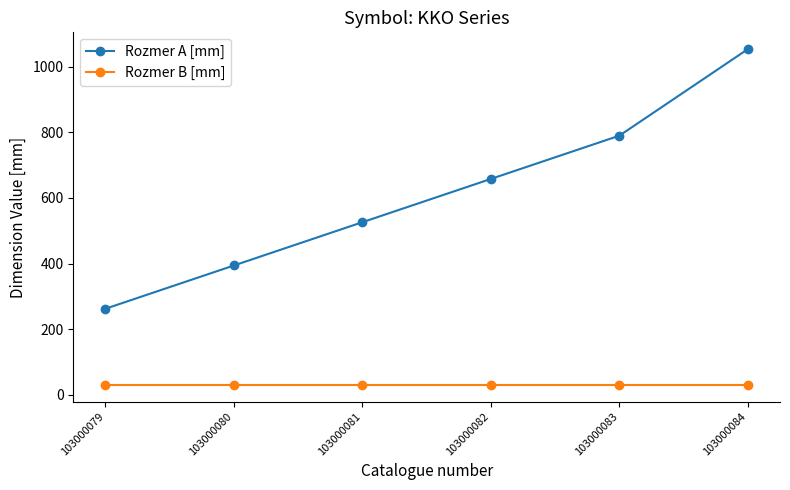

Rank the categories by Rozmer A [mm] value from lowest to highest.

103000079, 103000080, 103000081, 103000082, 103000083, 103000084